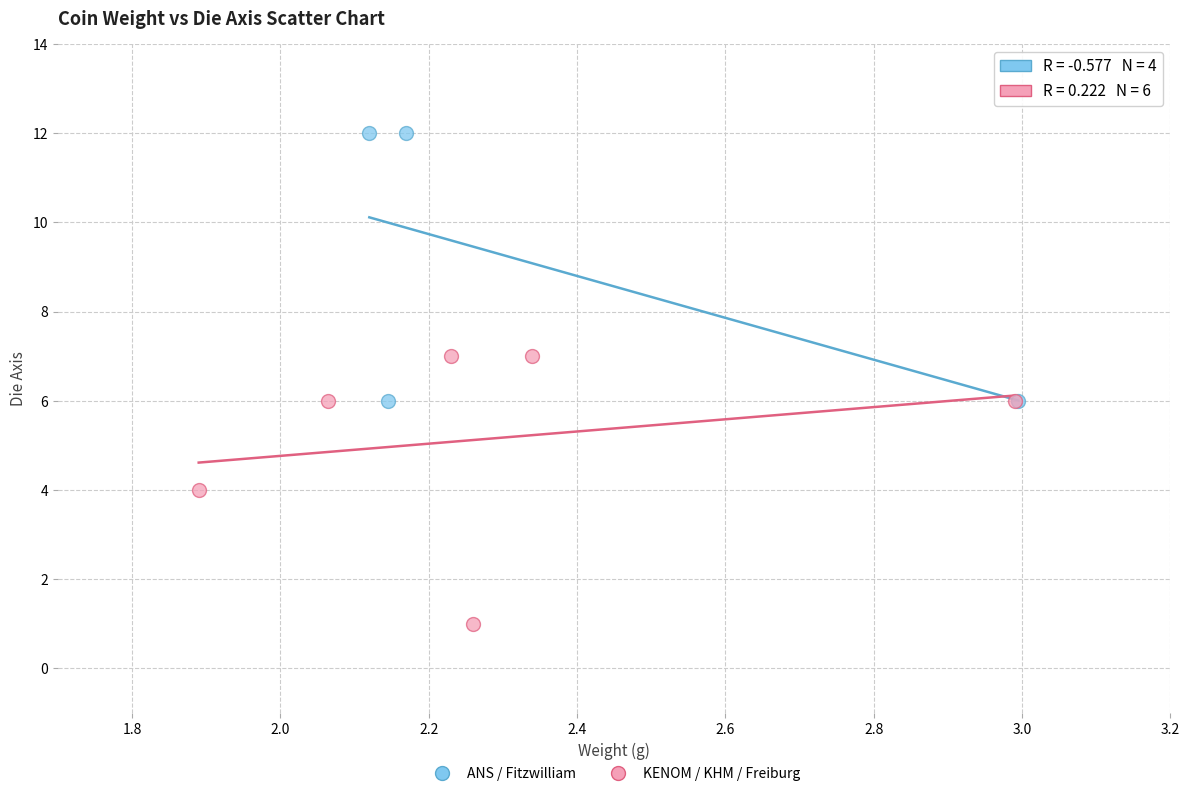

Which series reaches the minimum Y coordinate?

KENOM / KHM / Freiburg